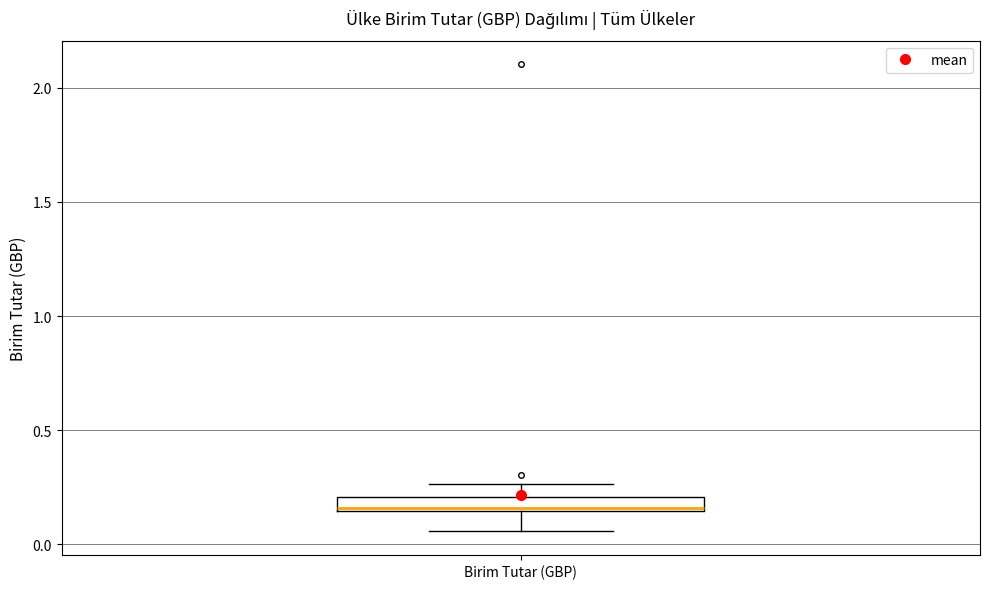

Where is the upper edge of the box for Birim Tutar (GBP) on the y-axis? The values are not printed on the chart, so give them approximately, as read against the axis.

0.20